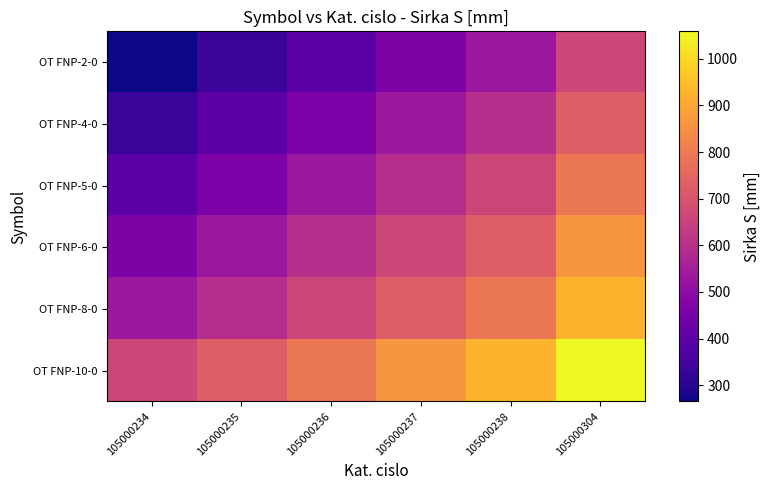

What is the total value across all series at 105000237?

3839.0